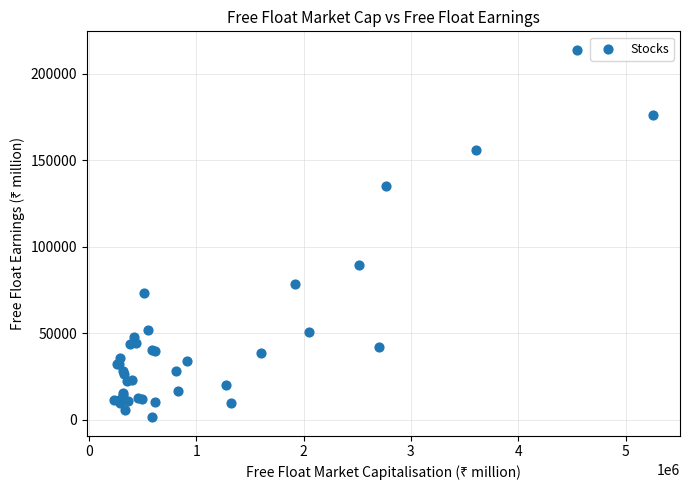

What Y value in the scatter plot is closest to 107563?

89518.9